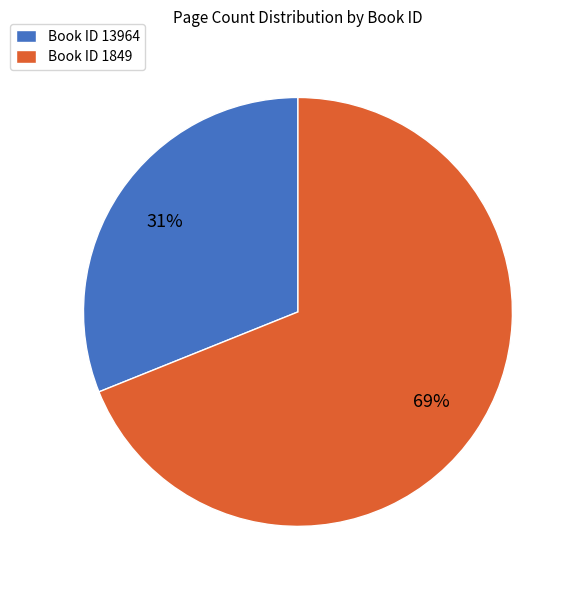

Rank the categories by value from lowest to highest.

Book ID 13964, Book ID 1849